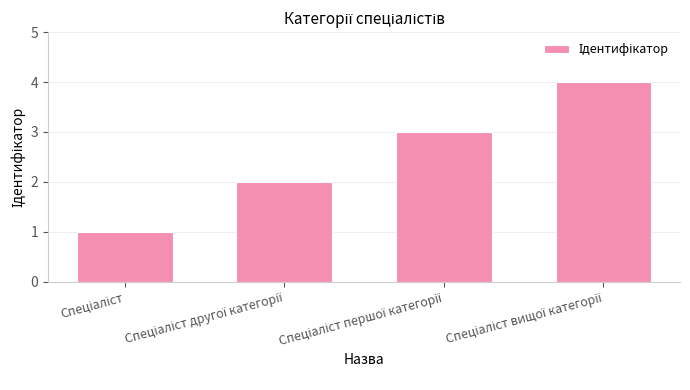

What is the greatest value displayed?

4